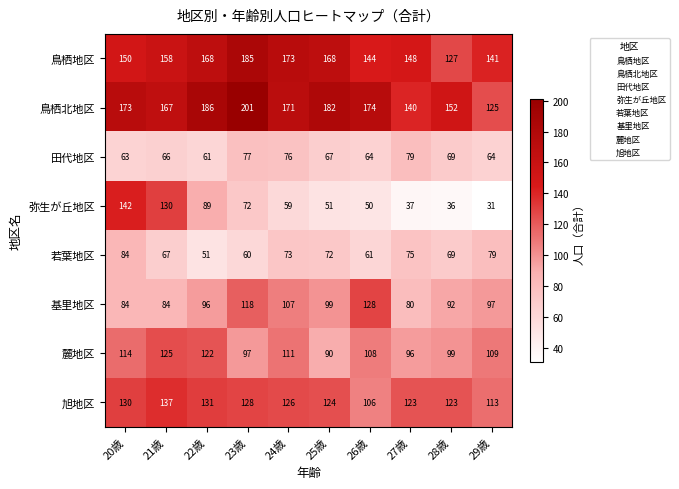

Which category has the highest value across all series?

23歳